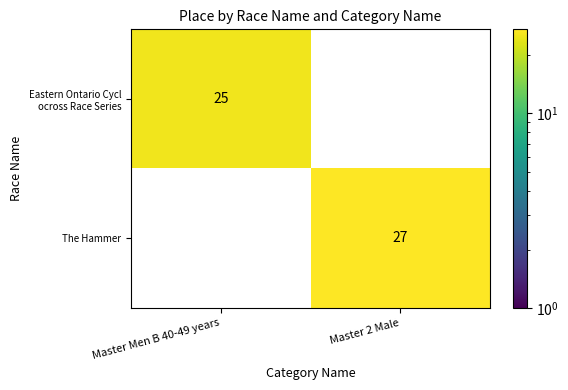

Count the number of categories in the chart.

2